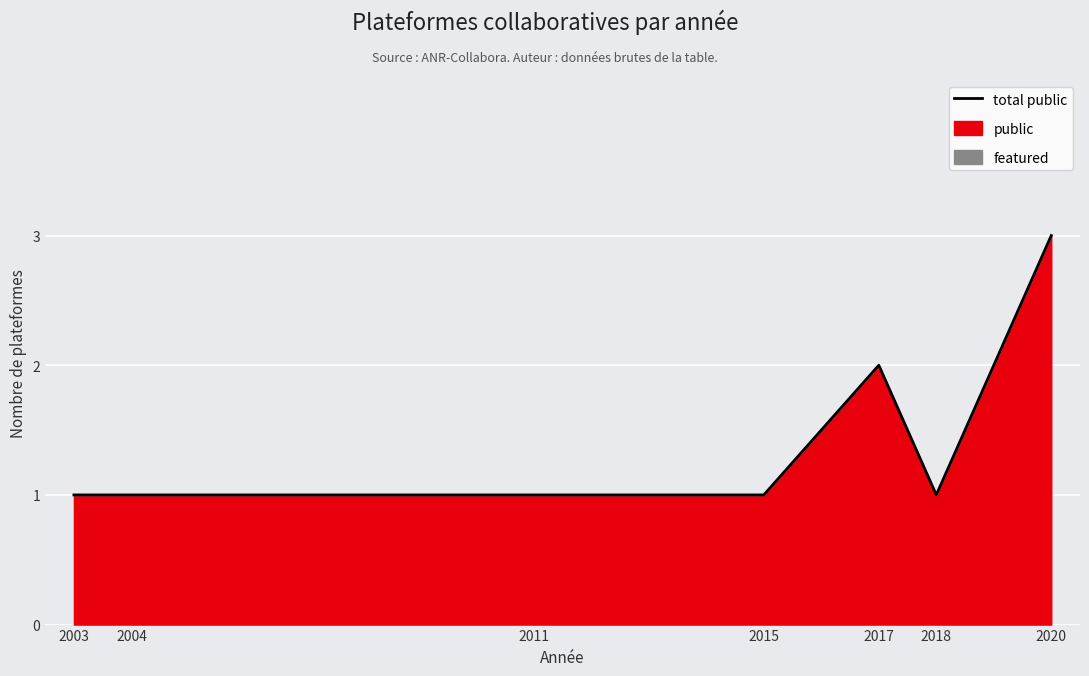

The value at 2011 is 0. True or false?

False